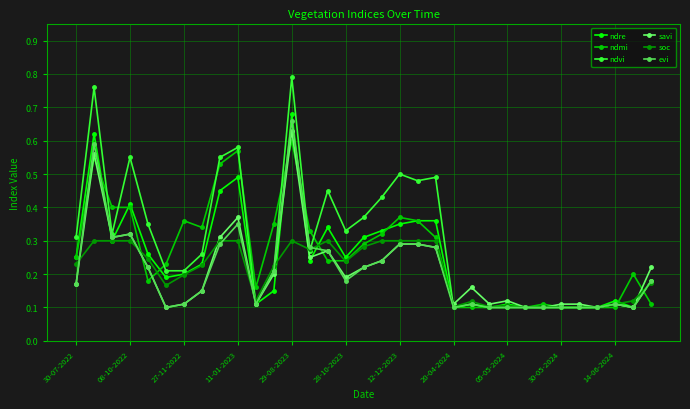

Which series has the largest range (max minus min)?

ndvi